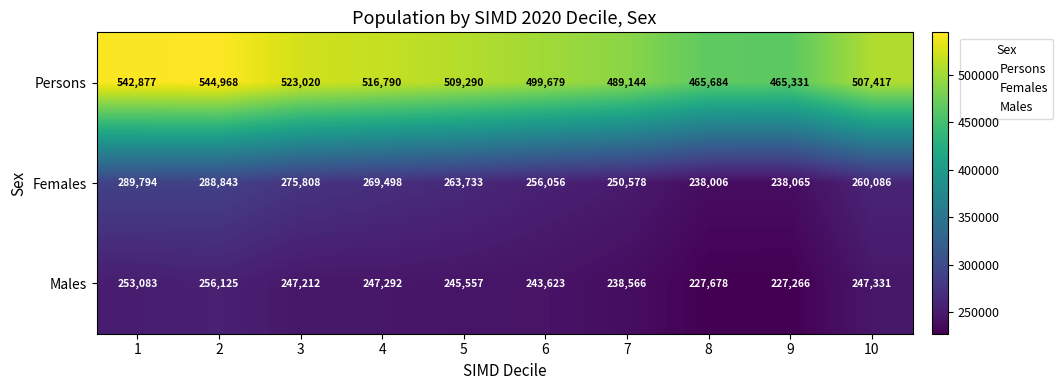

At which label does Males reach its minimum?

9